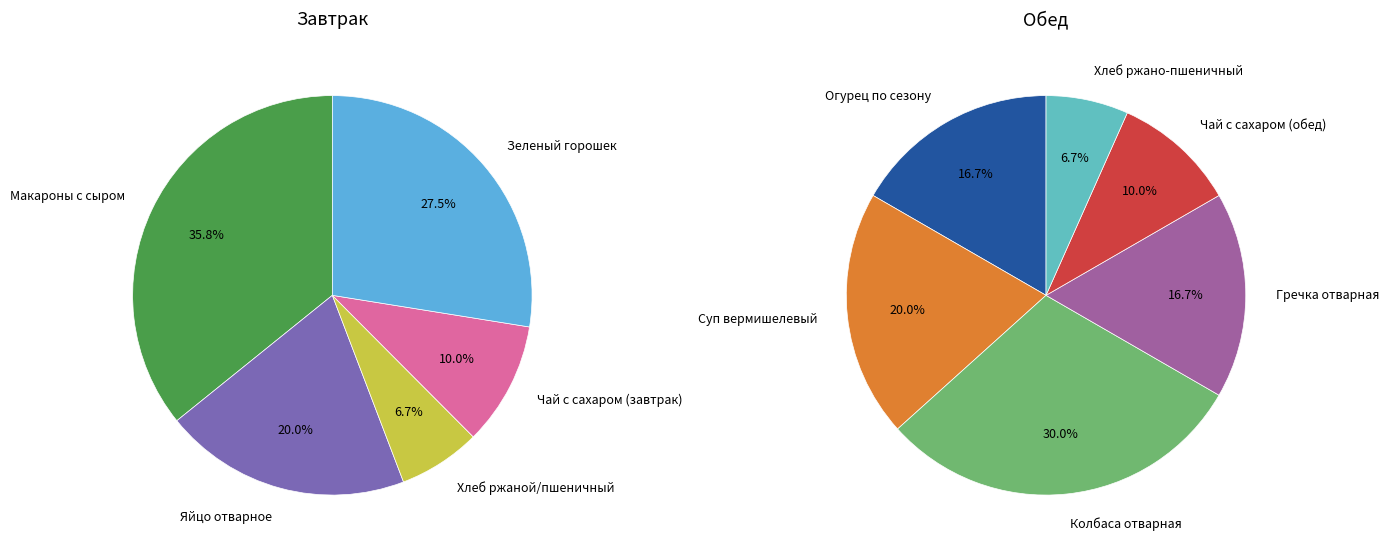

Which has a higher value, Огурец по сезону or Чай с сахаром (обед)?

Огурец по сезону